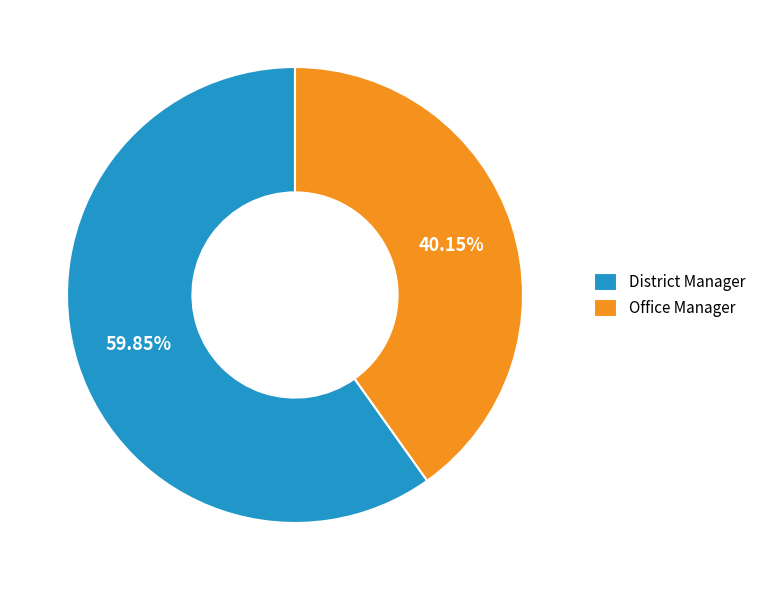

What is the smallest slice in the pie chart?

Office Manager